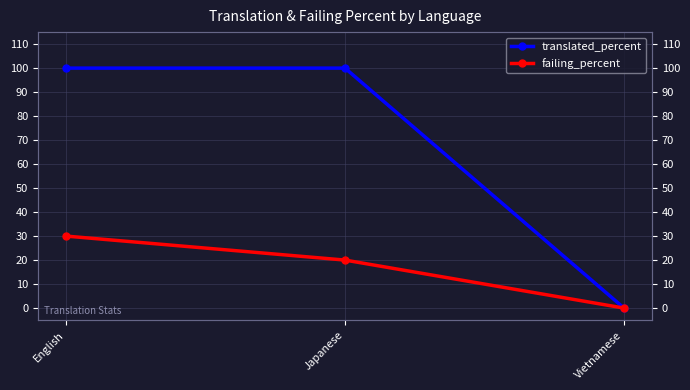

What is the label of the 2nd point from the left?

Japanese